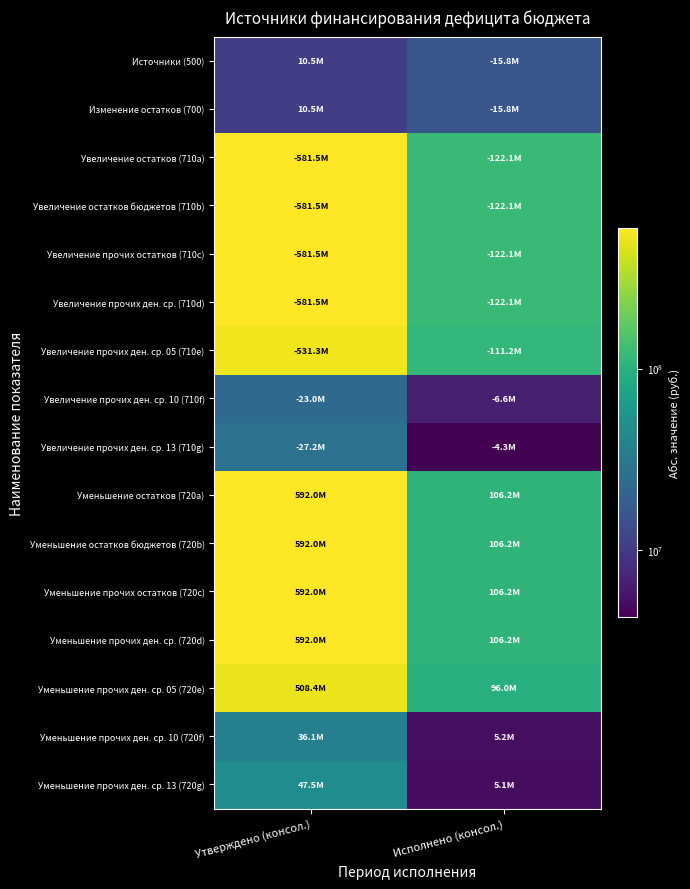

Between Утверждено (консол.) and Исполнено (консол.), which is larger?

Исполнено (консол.)